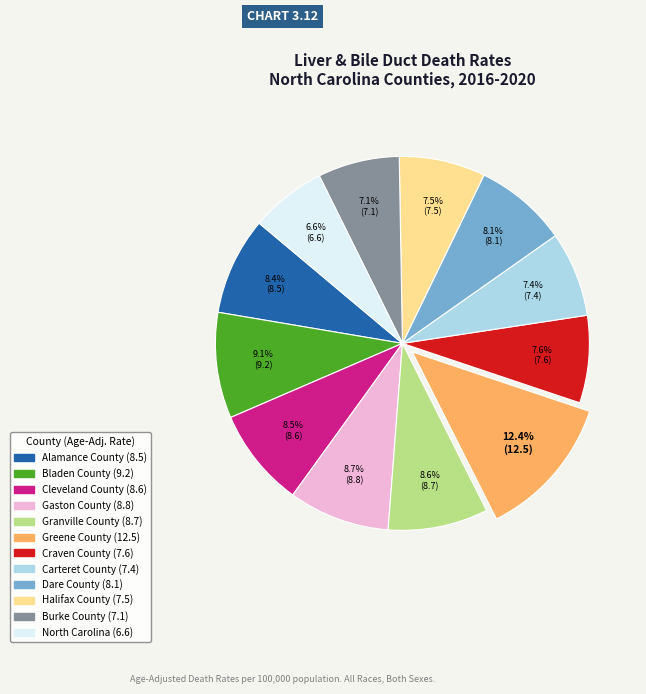

How many segments does this pie chart have?

12